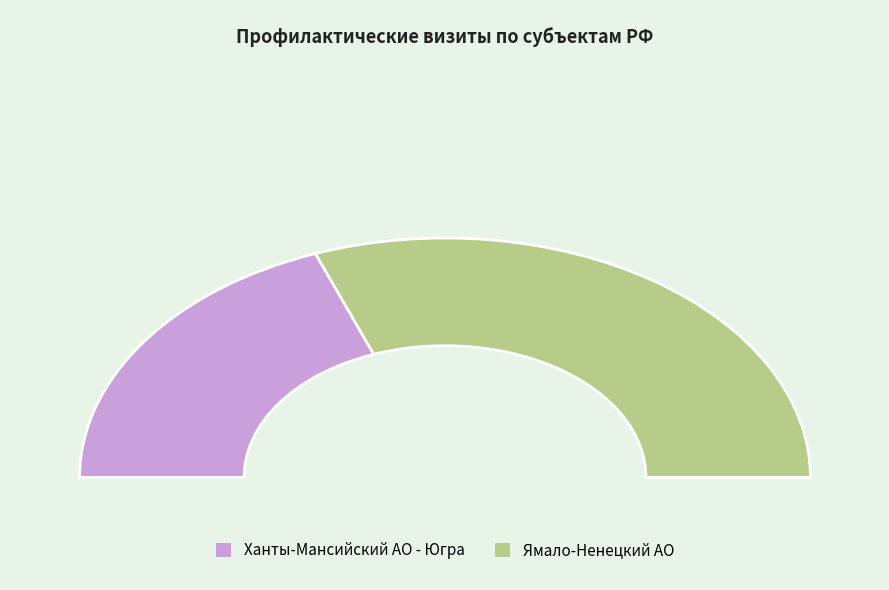

To the nearest percent, what is the combined percentage of Ханты-Мансийский автономный округ - Югра and Ямало-Ненецкий автономный округ?

100%